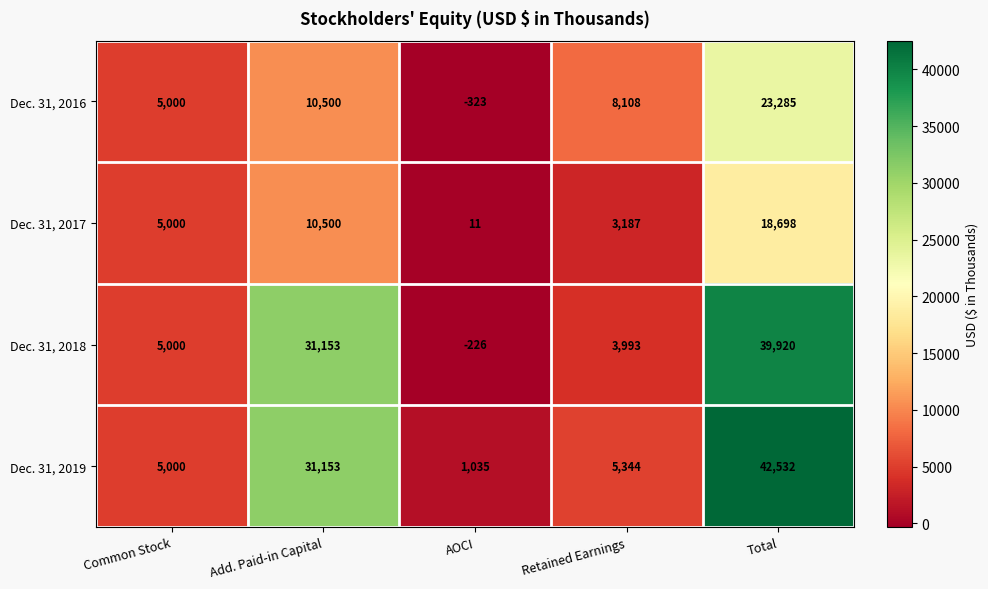

What is the sum of all Dec. 31, 2019 values?

85064